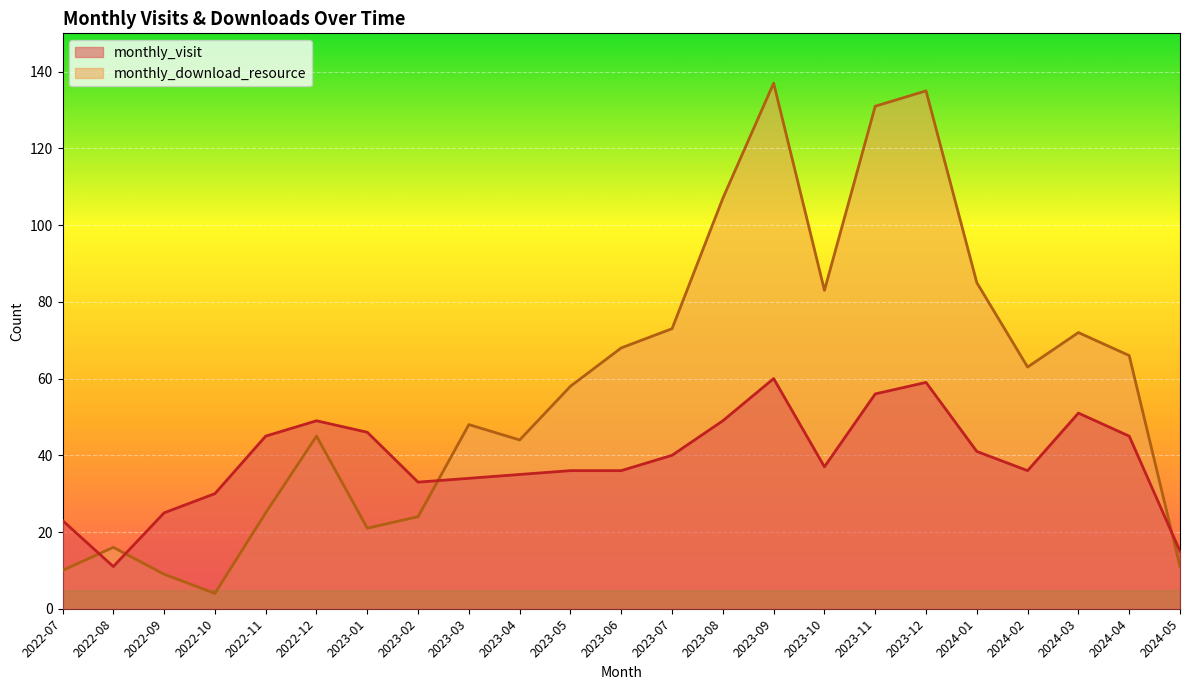

How many categories are shown in the chart?

23